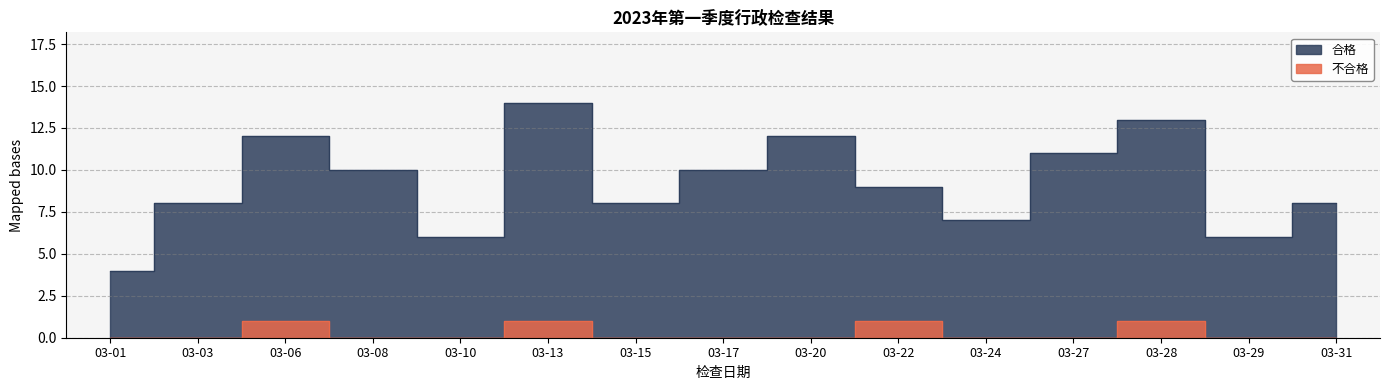

Which series changed the most between 03-15 and 03-31?

合格